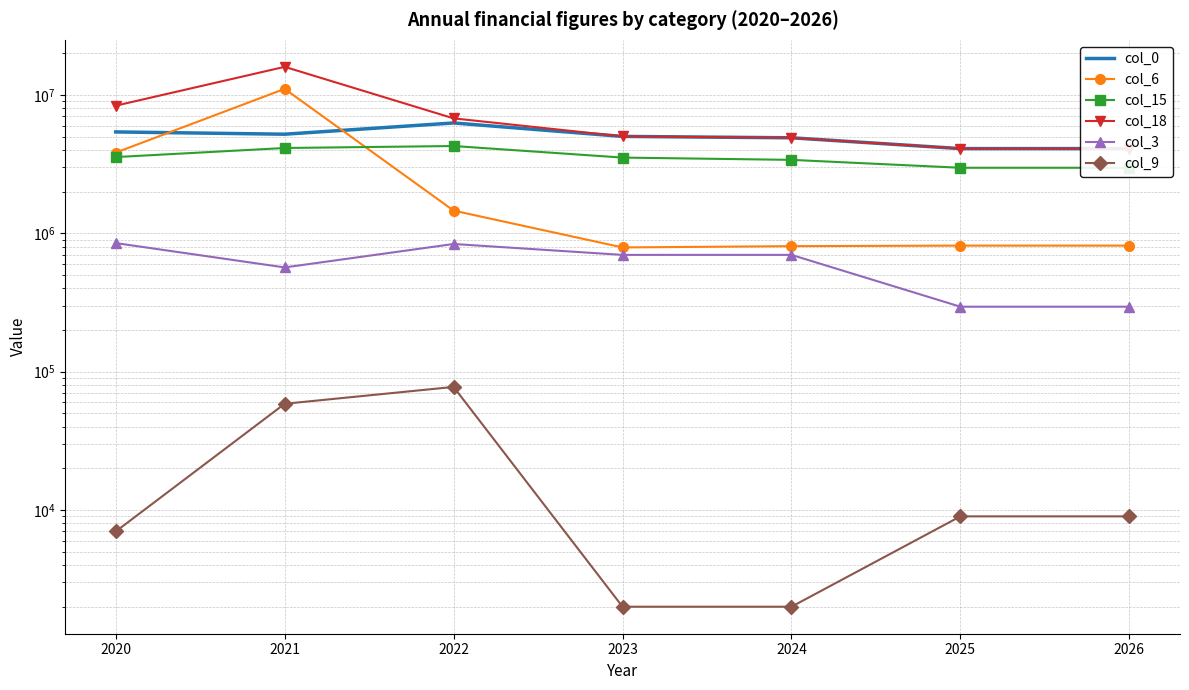

What is the value of the col_0 point at the 1st from the left?

5410933.4